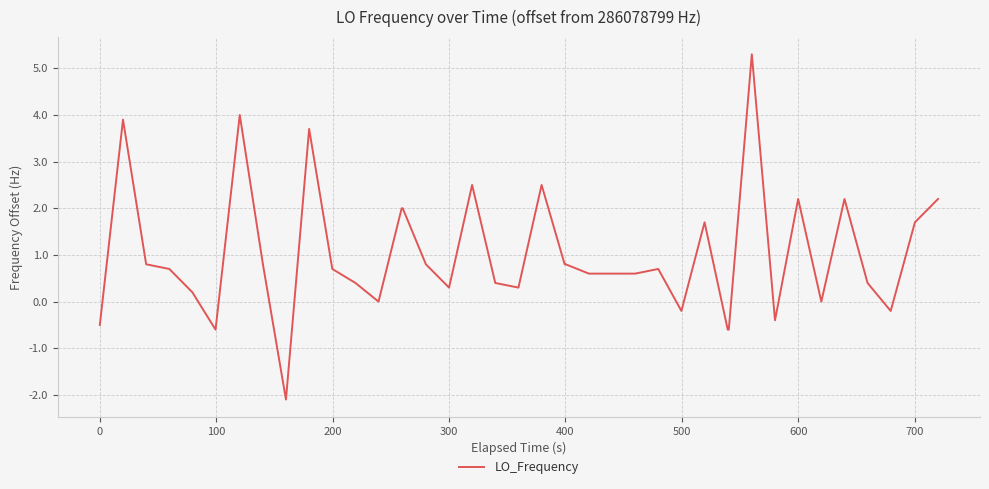

What is the difference between the maximum and minimum values?

7.4